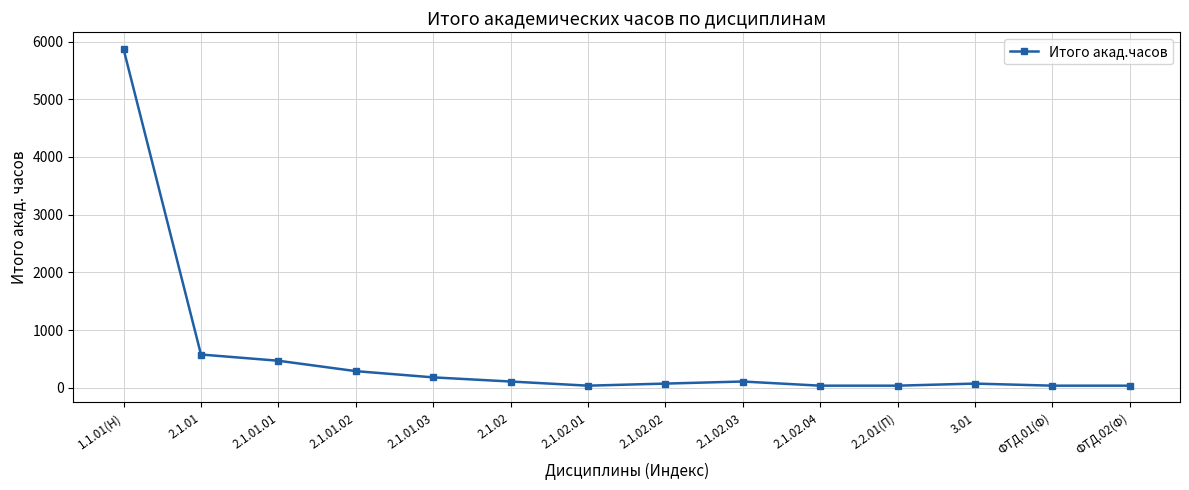

Approximately how many times larger is the value at 1.1.01(Н) compared to 2.1.01.01?

12.5